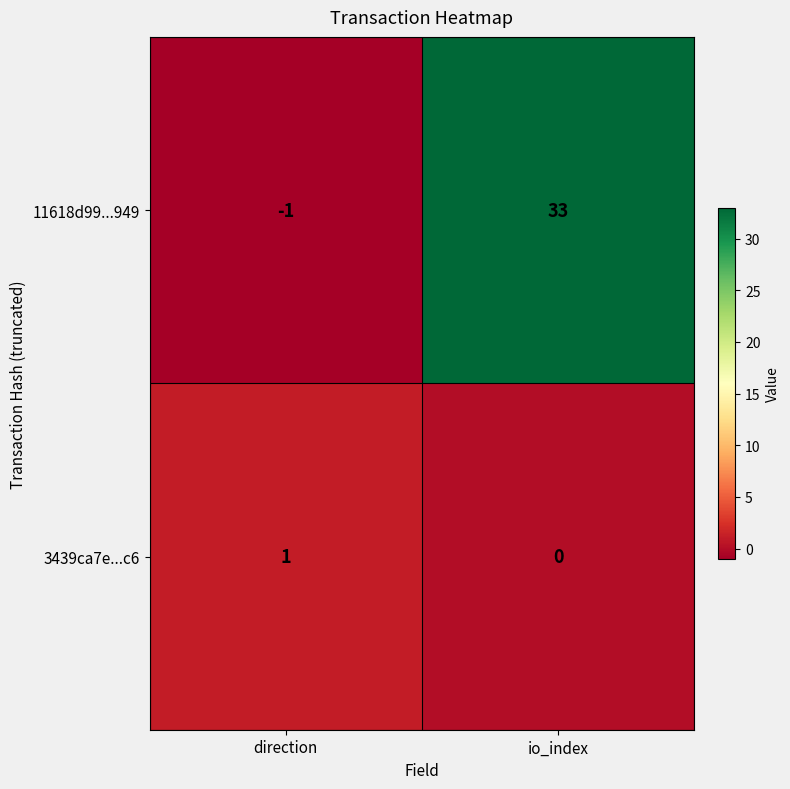

What is the difference between the highest and lowest values at direction?

2